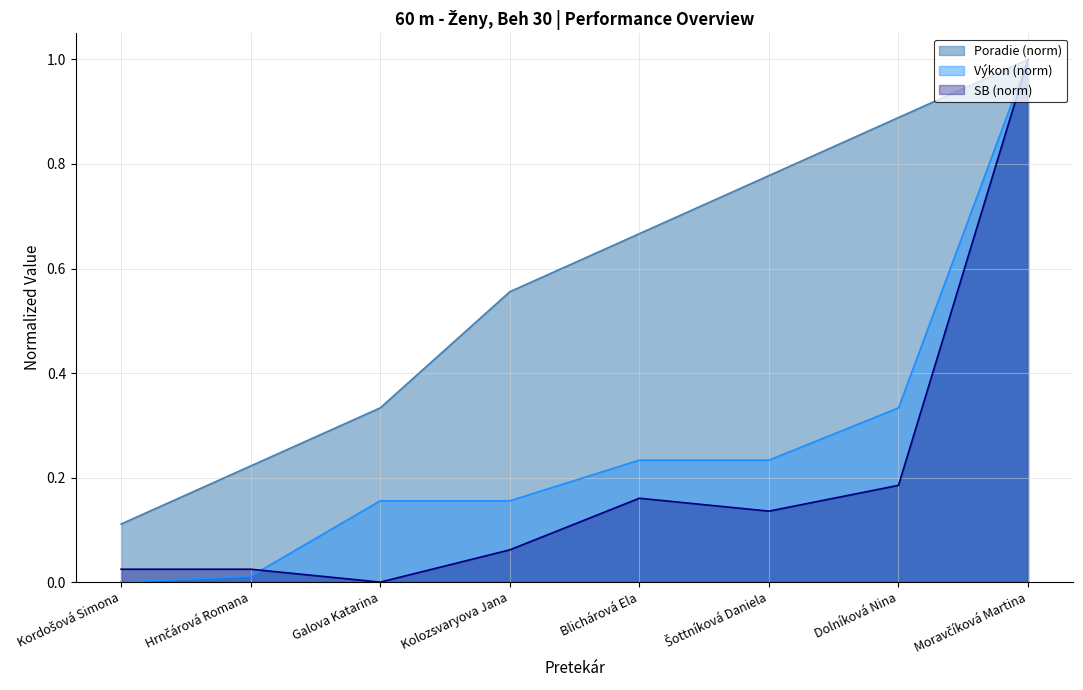

Which series has the largest total across all categories?

Poradie (norm)